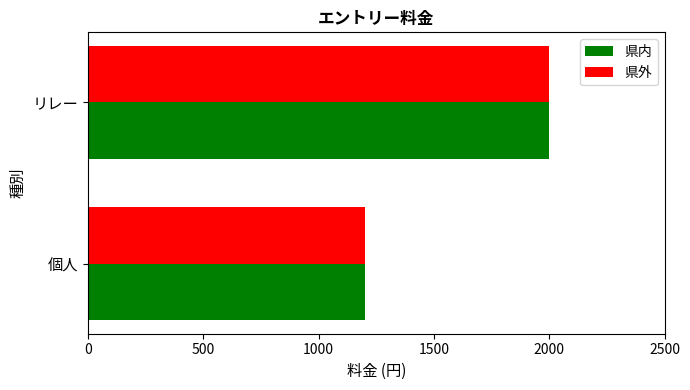

Is the value of 県外 at 個人 greater than the value of 県内 at リレー?

No